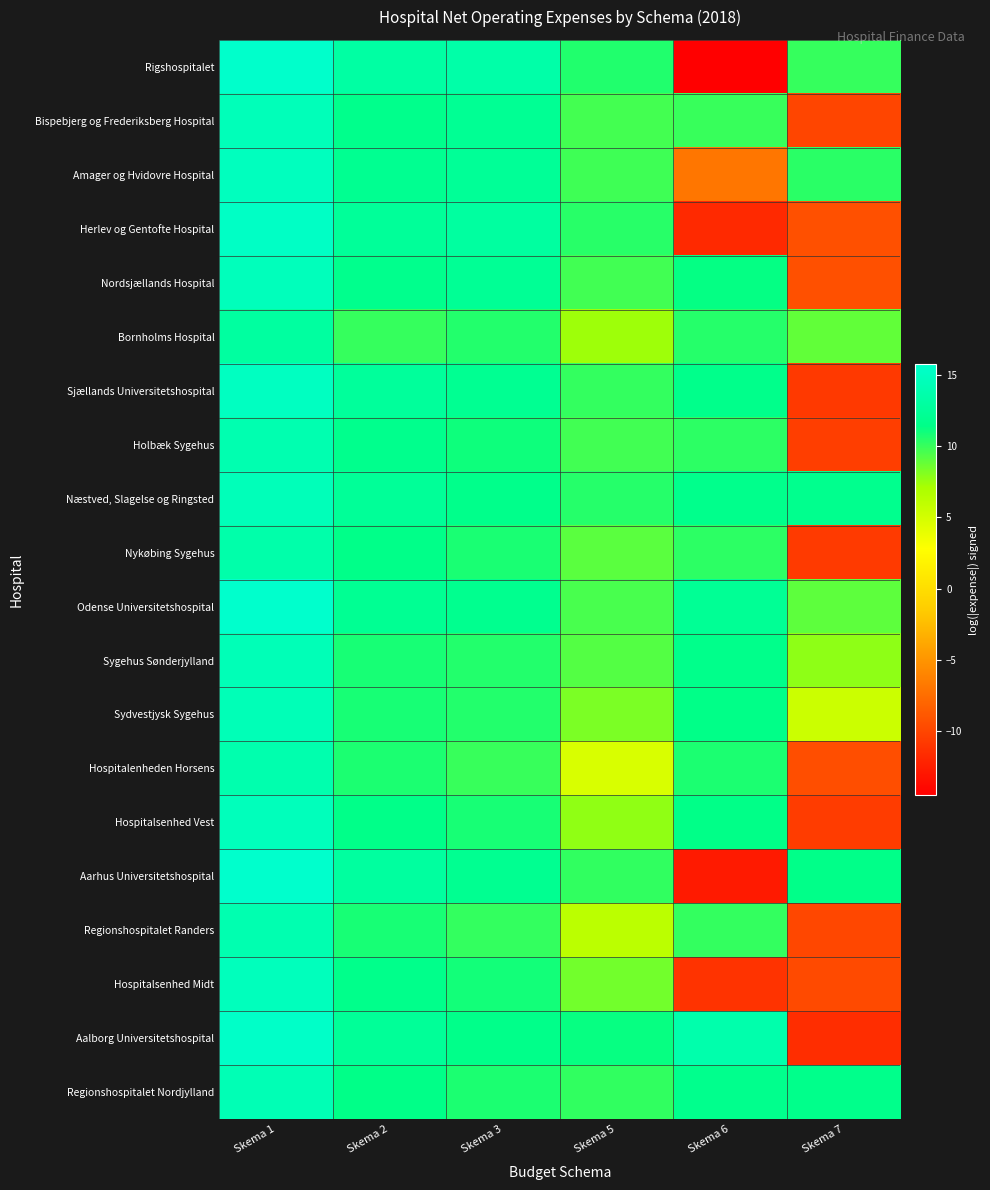

Reading left to right, what are all the values shown in this chart?

Rigshospitalet: Skema 1=15.6	Skema 2=13.2	Skema 3=13.5	Skema 5=10.6	Skema 6=-14.5	Skema 7=10.1
Bispebjerg og Frederiksberg Hospital: Skema 1=14.6	Skema 2=11.7	Skema 3=12.2	Skema 5=9.7	Skema 6=10.0	Skema 7=-10.0
Amager og Hvidovre Hospital: Skema 1=14.8	Skema 2=12.0	Skema 3=12.4	Skema 5=9.8	Skema 6=-7.0	Skema 7=10.3
Herlev og Gentofte Hospital: Skema 1=15.3	Skema 2=12.5	Skema 3=12.9	Skema 5=10.4	Skema 6=-11.8	Skema 7=-9.4
Nordsjællands Hospital: Skema 1=14.6	Skema 2=11.8	Skema 3=12.2	Skema 5=9.7	Skema 6=11.3	Skema 7=-9.4
Bornholms Hospital: Skema 1=12.9	Skema 2=10.1	Skema 3=10.5	Skema 5=7.4	Skema 6=10.4	Skema 7=8.9
Sjællands Universitetshospital: Skema 1=15.0	Skema 2=12.6	Skema 3=12.0	Skema 5=10.1	Skema 6=11.6	Skema 7=-10.8
Holbæk Sygehus: Skema 1=13.9	Skema 2=11.8	Skema 3=11.0	Skema 5=9.7	Skema 6=10.3	Skema 7=-10.5
Næstved, Slagelse og Ringsted: Skema 1=14.5	Skema 2=12.5	Skema 3=11.6	Skema 5=10.5	Skema 6=11.7	Skema 7=11.8
Nykøbing Sygehus: Skema 1=13.6	Skema 2=11.5	Skema 3=10.8	Skema 5=9.1	Skema 6=10.3	Skema 7=-10.7
Odense Universitetshospital: Skema 1=15.7	Skema 2=12.1	Skema 3=11.9	Skema 5=9.6	Skema 6=12.2	Skema 7=9.0
Sygehus Sønderjylland: Skema 1=14.4	Skema 2=10.8	Skema 3=10.5	Skema 5=9.3	Skema 6=11.6	Skema 7=7.8
Sydvestjysk Sygehus: Skema 1=14.4	Skema 2=10.8	Skema 3=10.5	Skema 5=8.3	Skema 6=11.4	Skema 7=5.4
Hospitalenheden Horsens: Skema 1=13.8	Skema 2=10.7	Skema 3=10.0	Skema 5=4.7	Skema 6=10.7	Skema 7=-9.5
Hospitalsenhed Vest: Skema 1=14.6	Skema 2=11.5	Skema 3=10.8	Skema 5=7.8	Skema 6=11.5	Skema 7=-10.6
Aarhus Universitetshospital: Skema 1=15.7	Skema 2=12.9	Skema 3=12.0	Skema 5=10.2	Skema 6=-12.8	Skema 7=11.5
Regionshospitalet Randers: Skema 1=13.9	Skema 2=10.8	Skema 3=10.1	Skema 5=6.2	Skema 6=10.1	Skema 7=-9.9
Hospitalsenhed Midt: Skema 1=14.7	Skema 2=11.6	Skema 3=10.9	Skema 5=8.5	Skema 6=-11.2	Skema 7=-9.7
Aalborg Universitetshospital: Skema 1=15.5	Skema 2=12.4	Skema 3=11.6	Skema 5=11.2	Skema 6=13.7	Skema 7=-11.6
Regionshospitalet Nordjylland: Skema 1=14.3	Skema 2=11.5	Skema 3=10.7	Skema 5=10.1	Skema 6=11.8	Skema 7=11.6